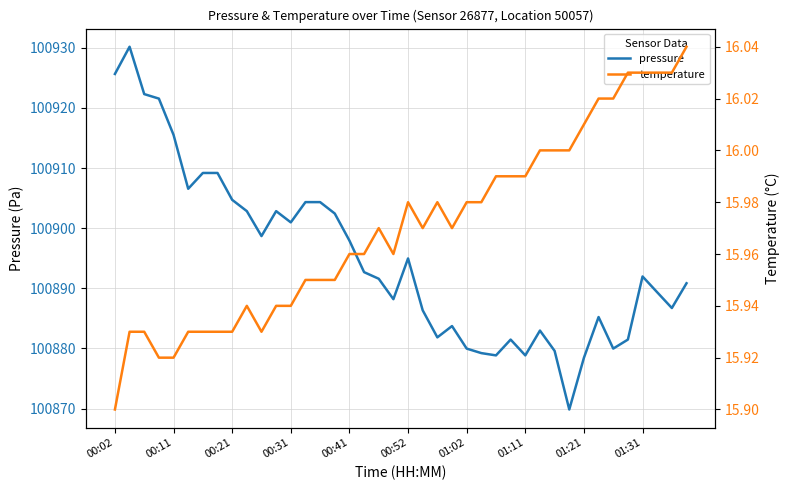

Is this an area chart (filled region under the line)?

No